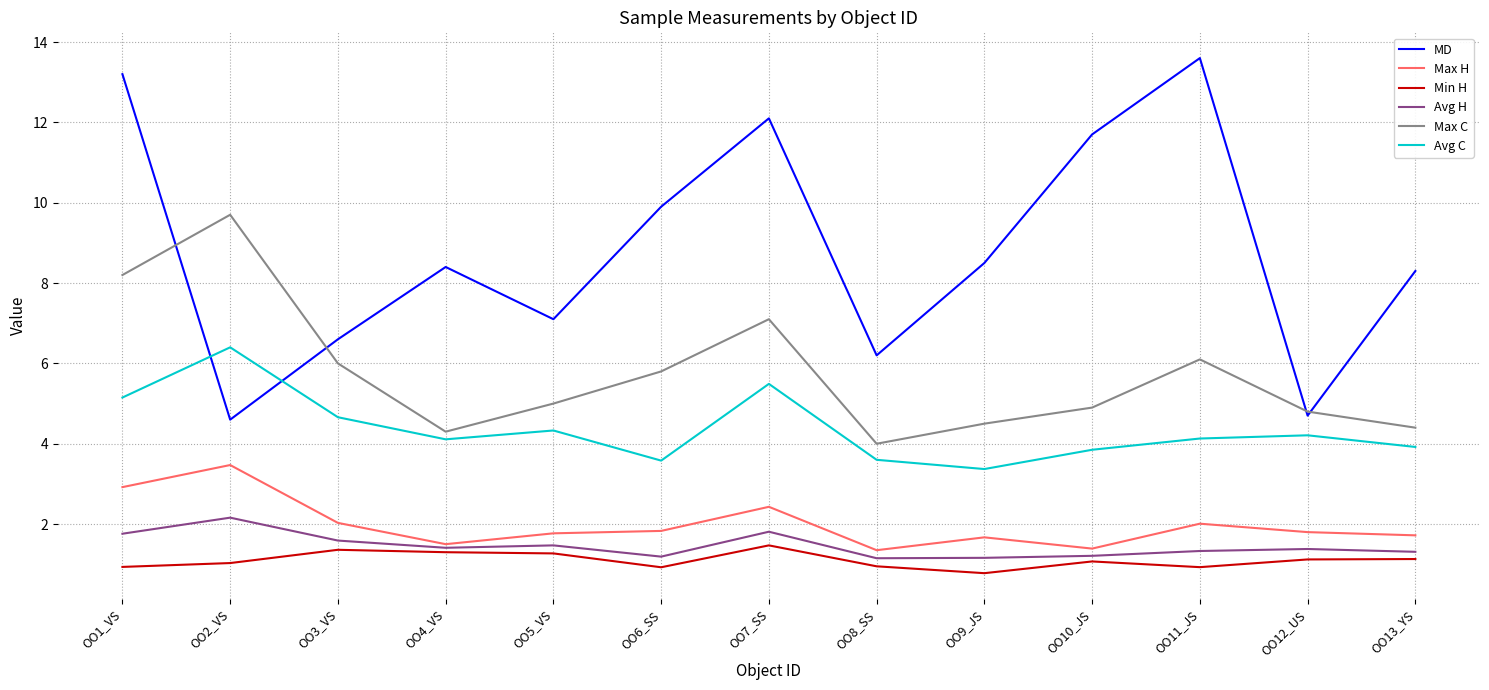

True or false: Avg C and Max C cross at least once.

False